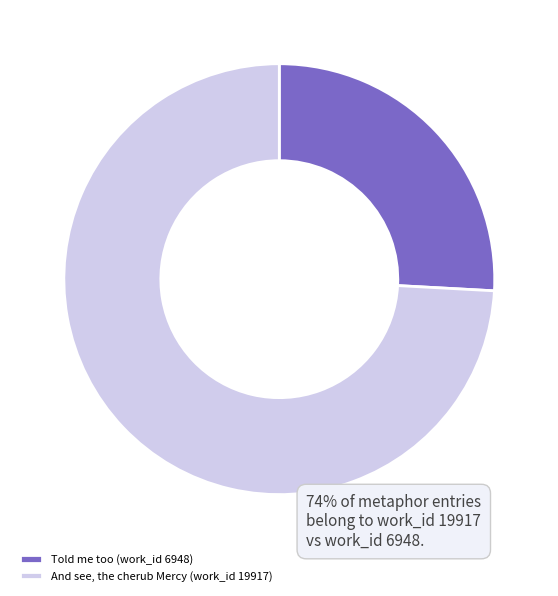

Rank the categories by value from lowest to highest.

Told me too (work_id 6948), And see, the cherub Mercy (work_id 19917)